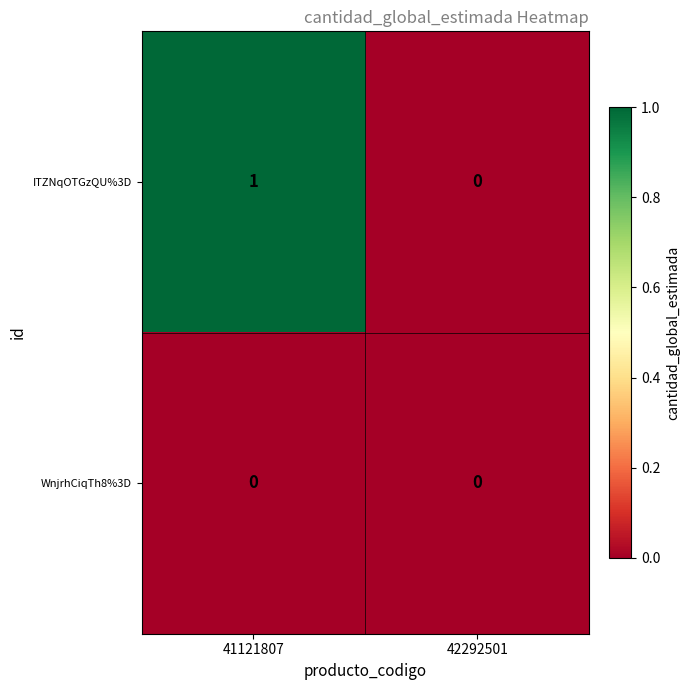

Reading right to left, what are all the values shown in this chart?

ITZNqOTGzQU%3D: 42292501=0	41121807=1
WnjrhCiqTh8%3D: 42292501=0	41121807=0